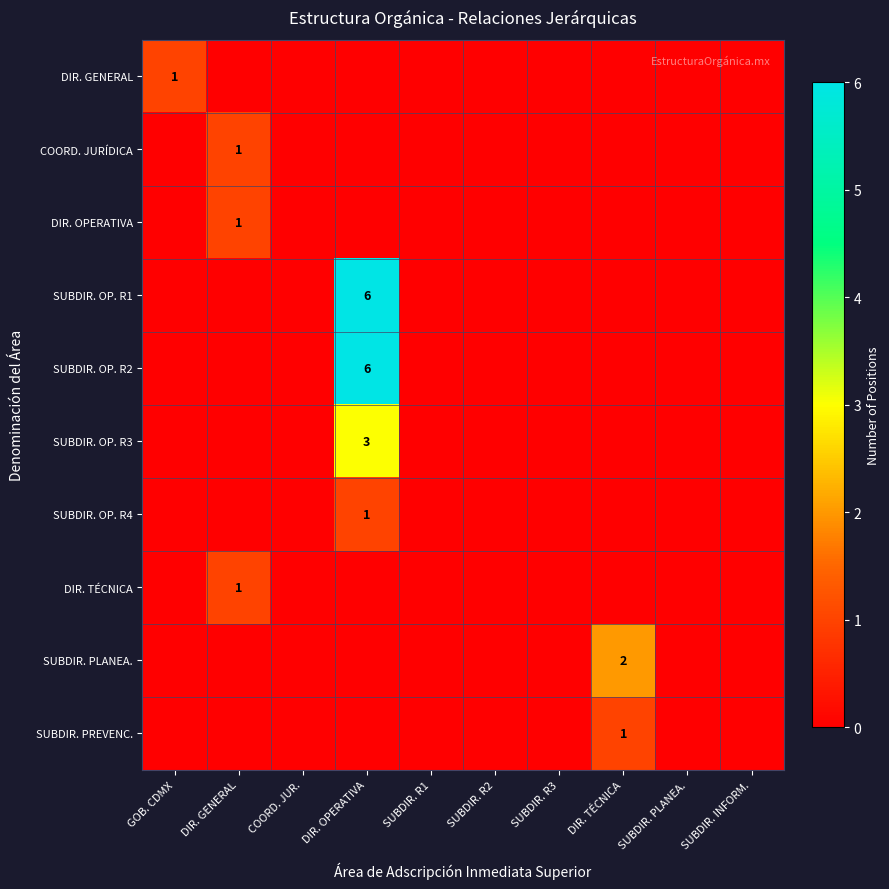

How many values in SUBDIR. PLANEA. are above zero?

1